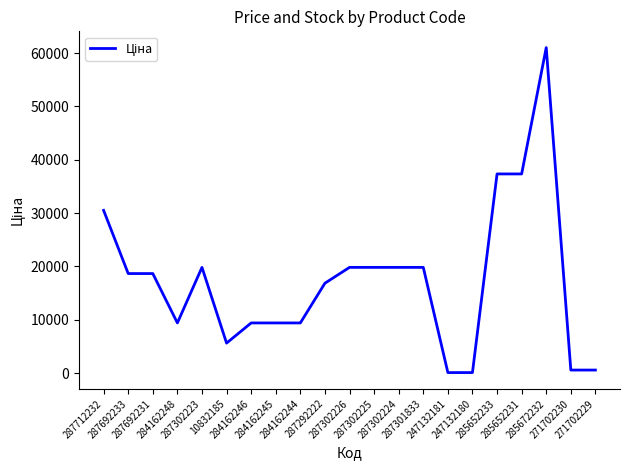

Between 287302225 and 285652233, which is larger?

285652233